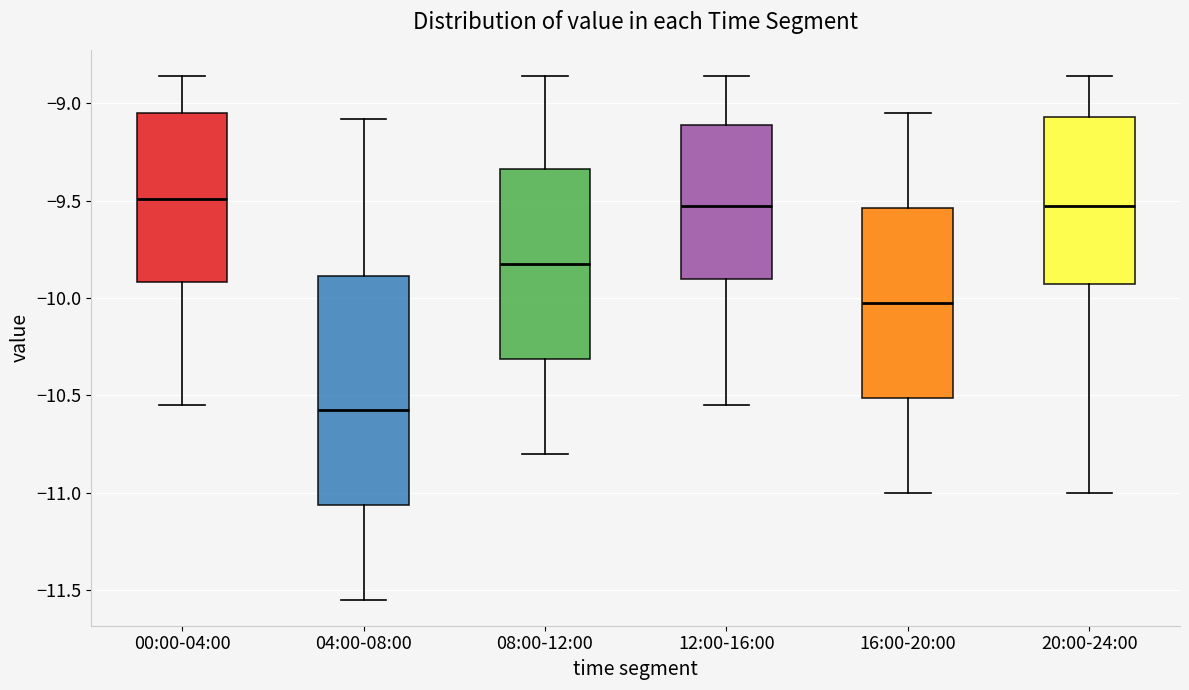

Which box's median line is the lowest?

04:00-08:00